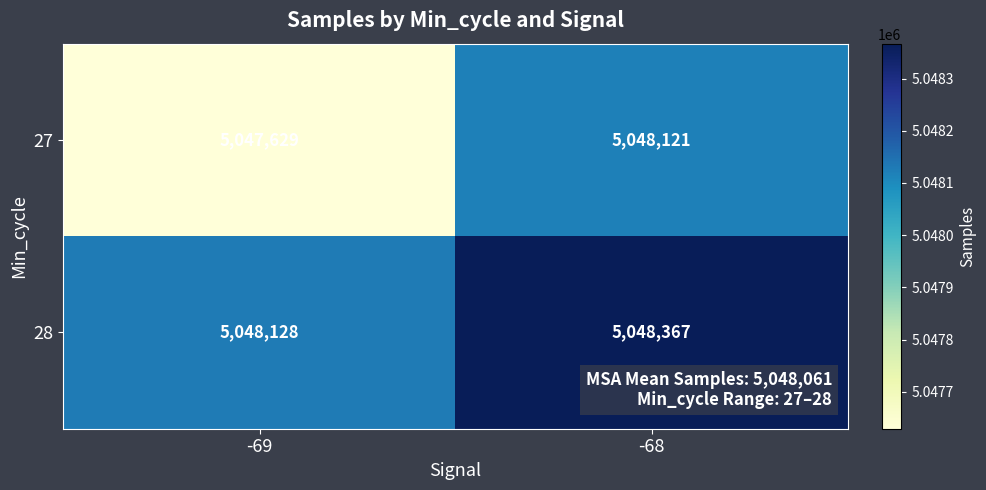

What is the total value across all series at -68?

10096488